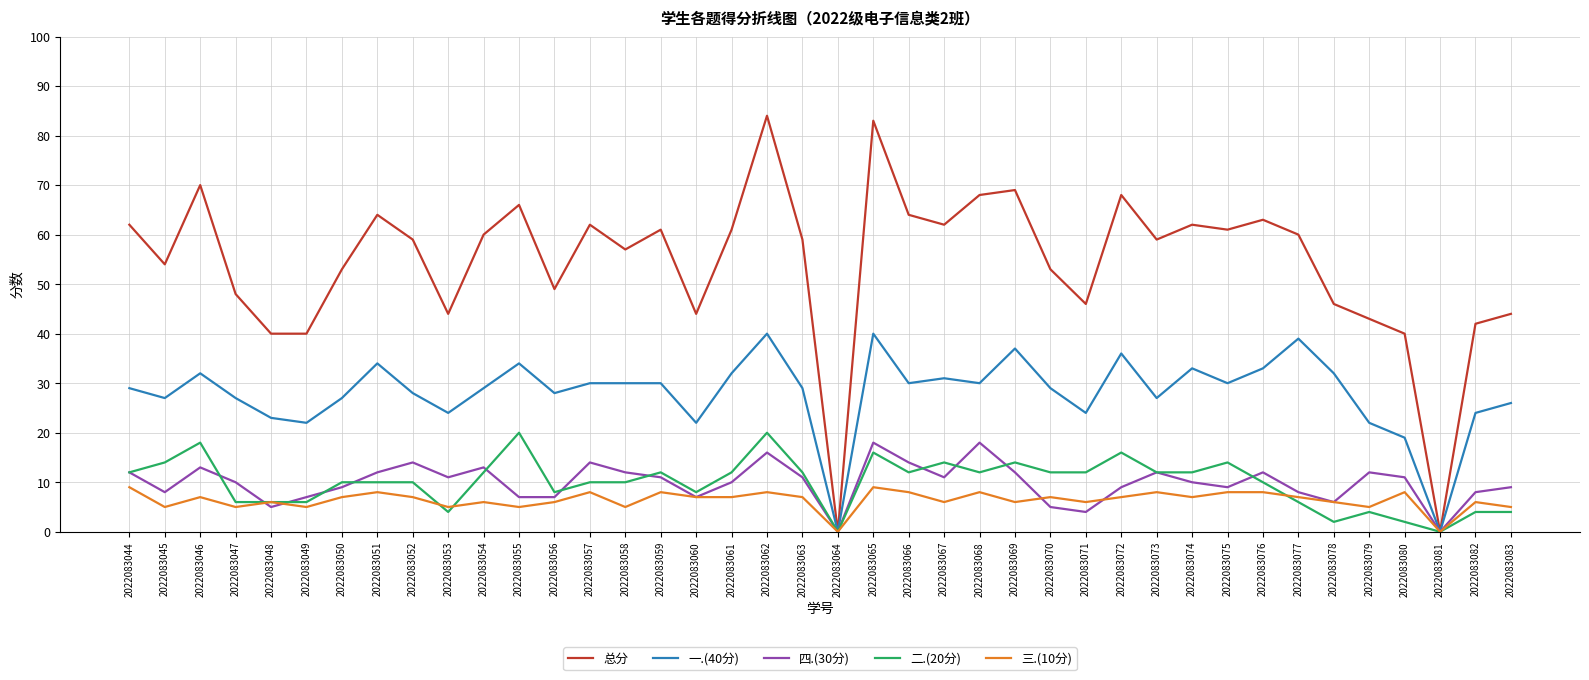

Which label corresponds to the largest value in the chart?

2022083062